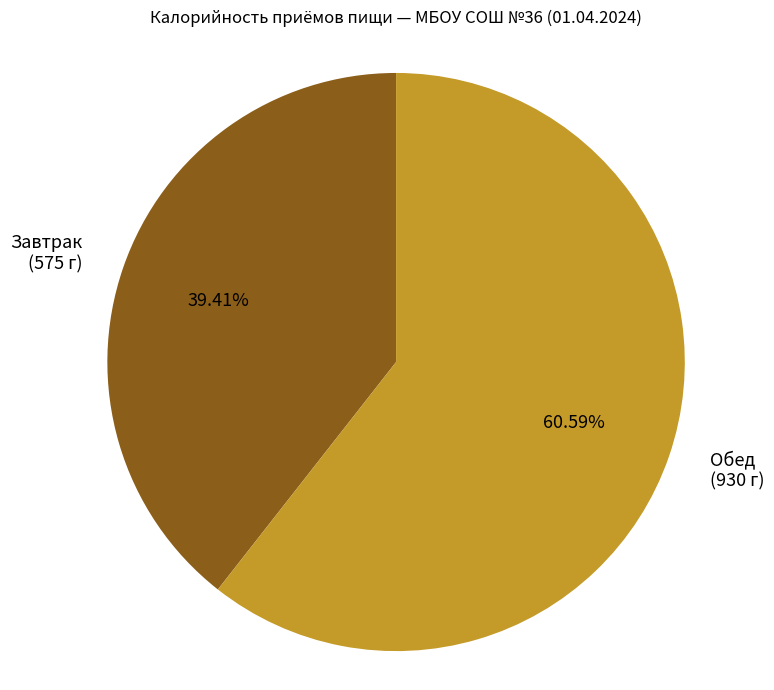

How many segments does this pie chart have?

2